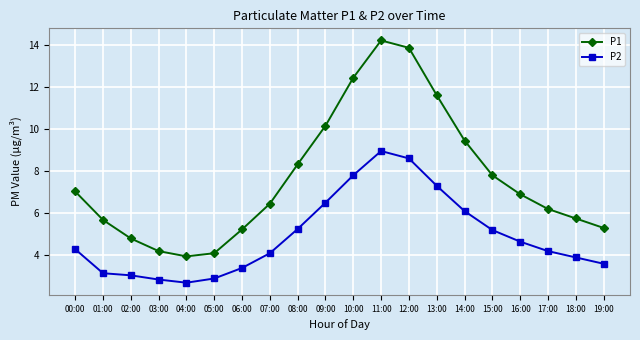

Count the number of data series in this chart.

2